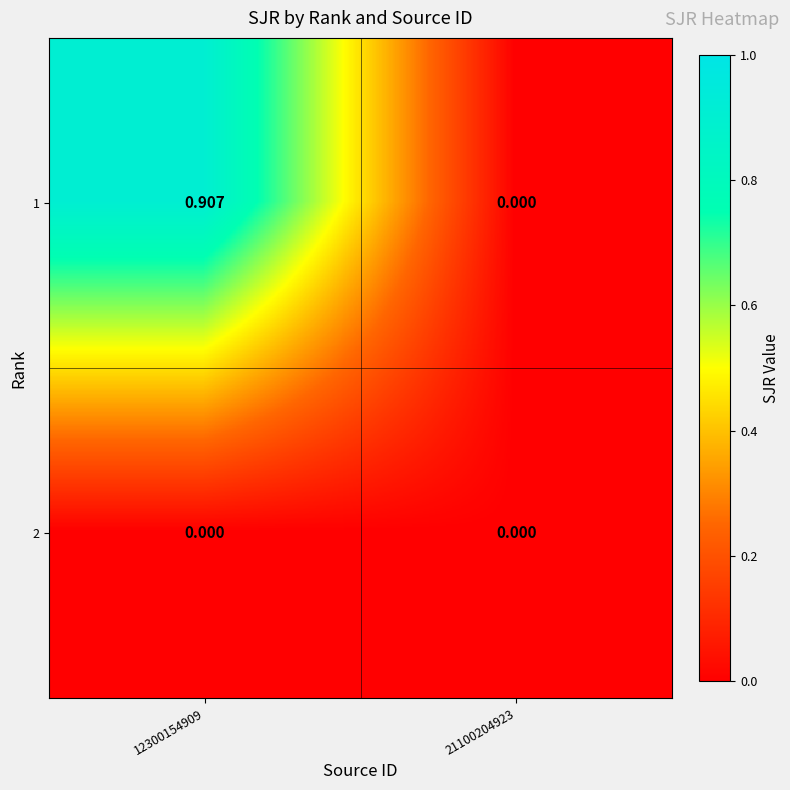

How many data points does each series have?

2